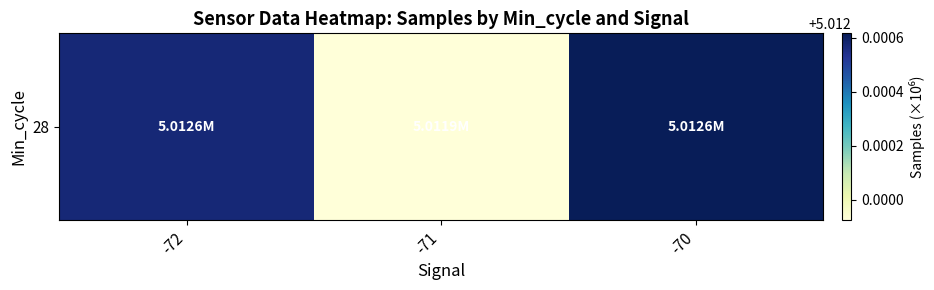

What is the maximum value shown in the chart?

5.0